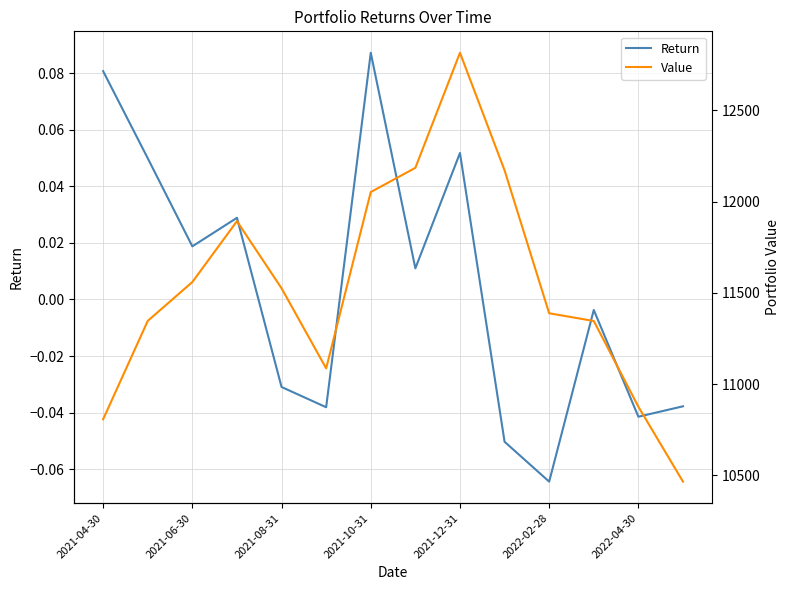

Read the Return value at 2021-04-30.

0.1